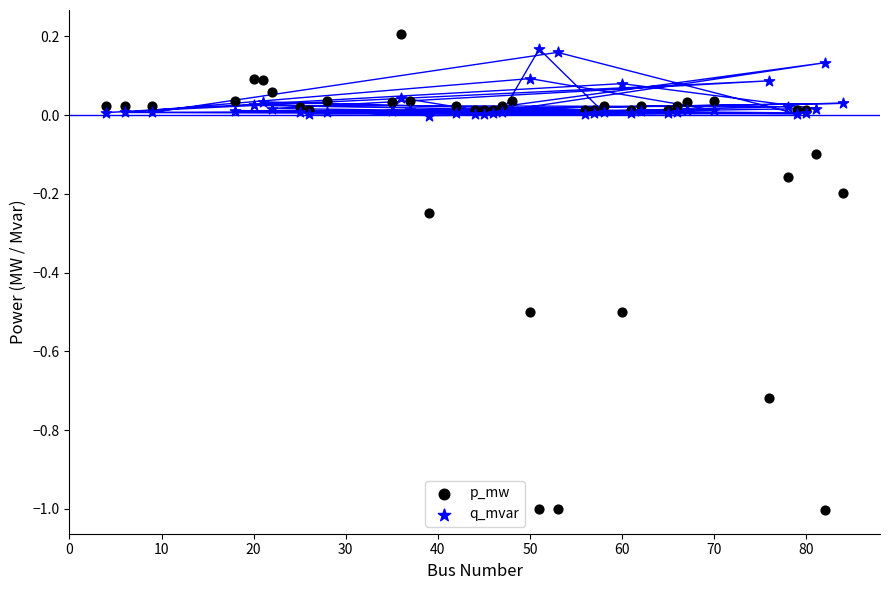

Which series has the widest spread of Y values?

p_mw